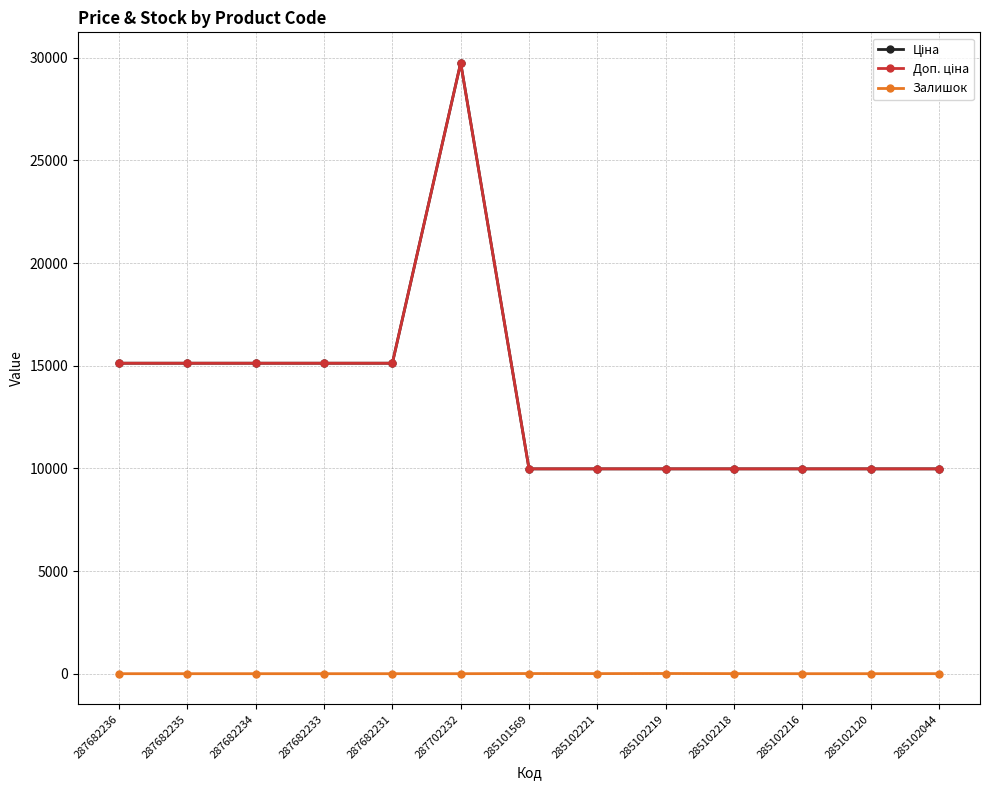

True or false: Ціна and Доп. ціна intersect in this chart.

False